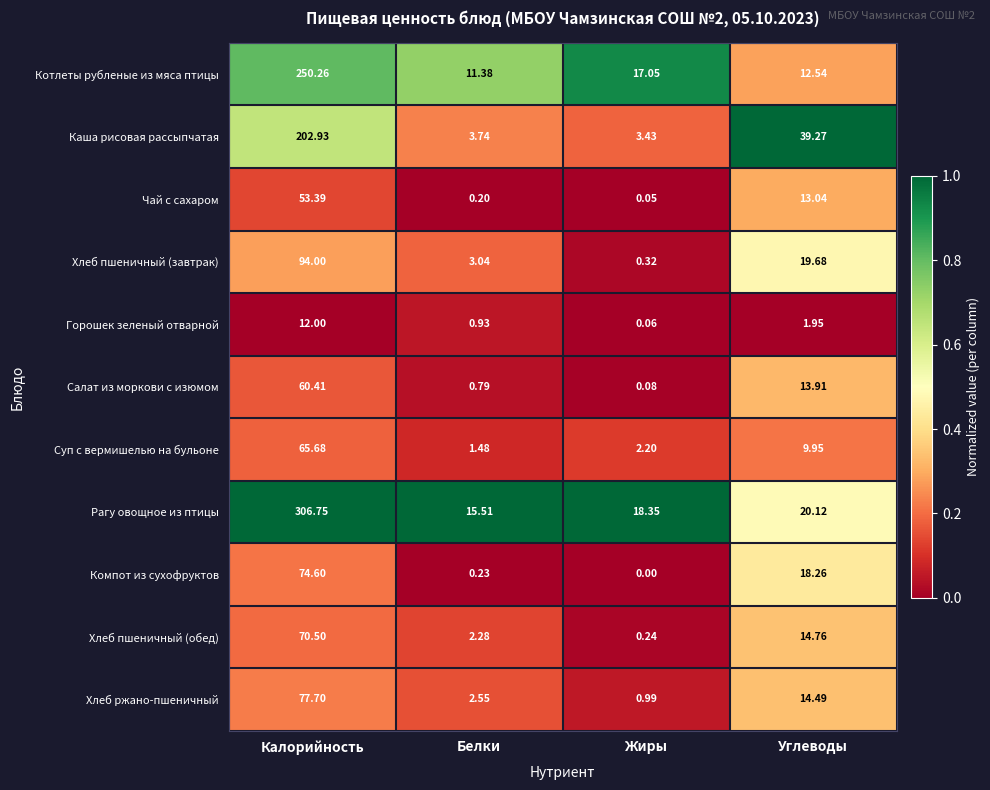

At how many categories does at least one series exceed 0?

4